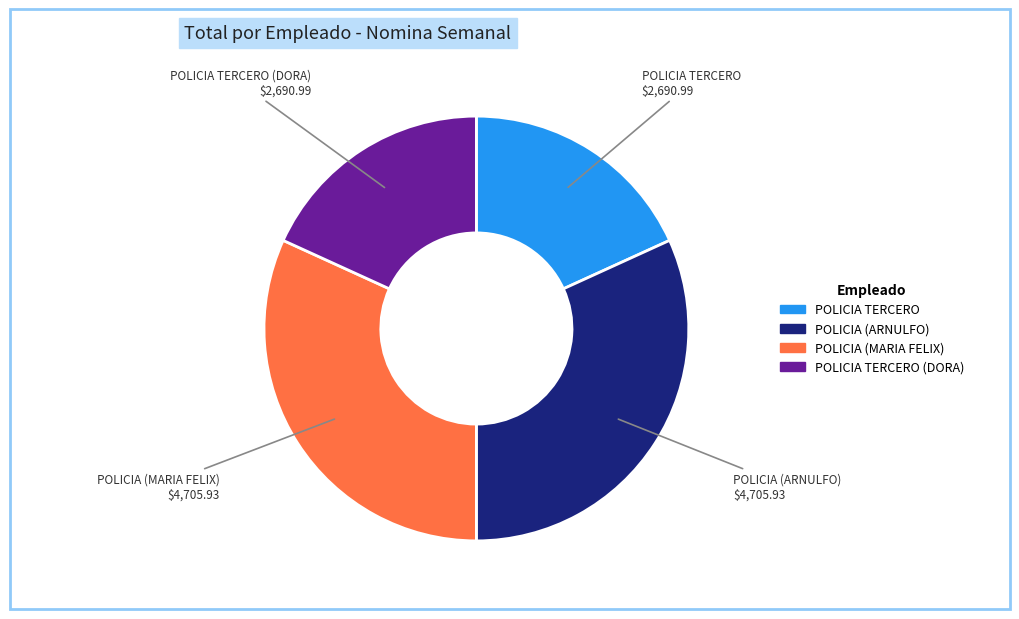

Is there a majority slice in this chart?

No